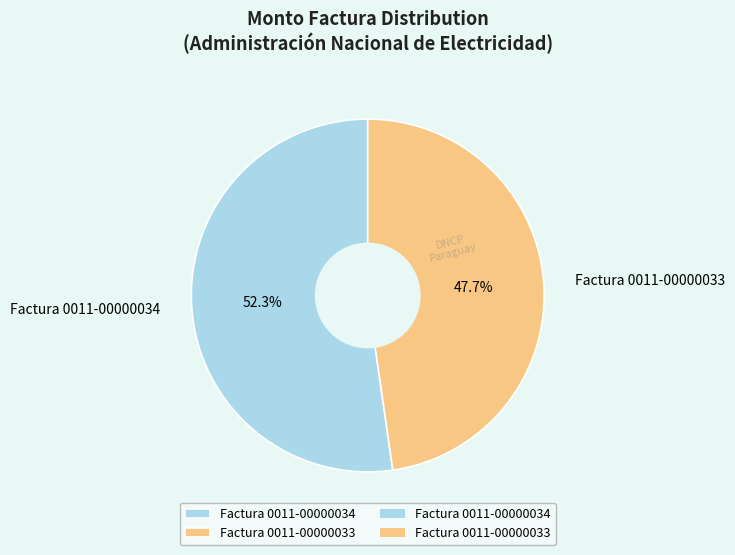

To the nearest percent, what is the difference between the largest and smallest slice percentages?

5%